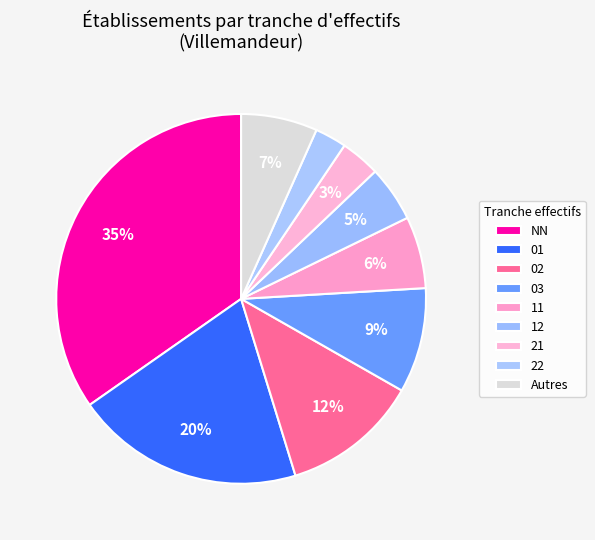

What percentage is the 22 slice, to the nearest percent?

3%